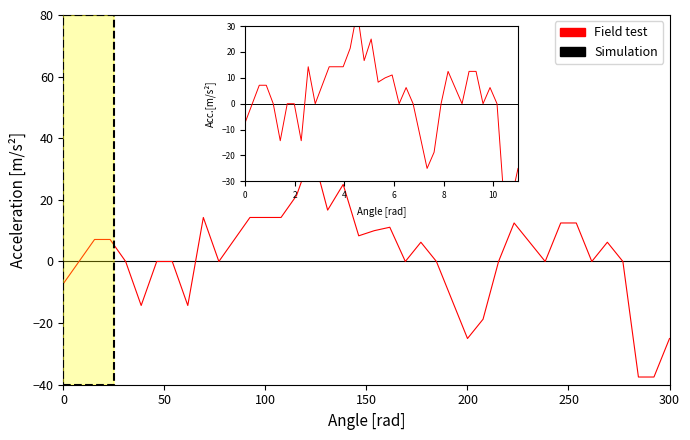

Which series has the widest spread of values?

Field test